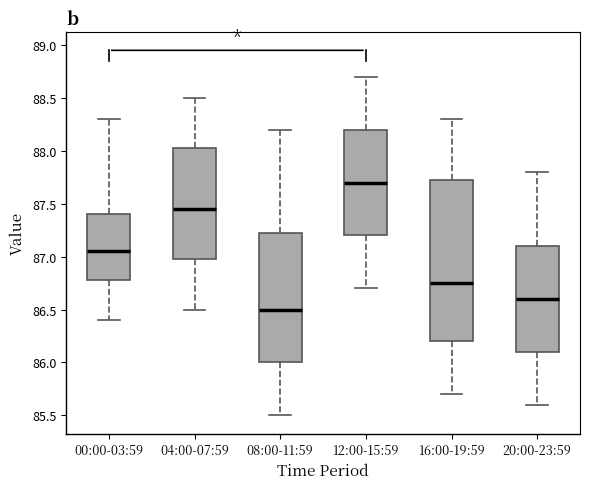

Where does the median line of the box for 04:00-07:59 sit on the y-axis? The values are not printed on the chart, so give them approximately, as read against the axis.

87.45